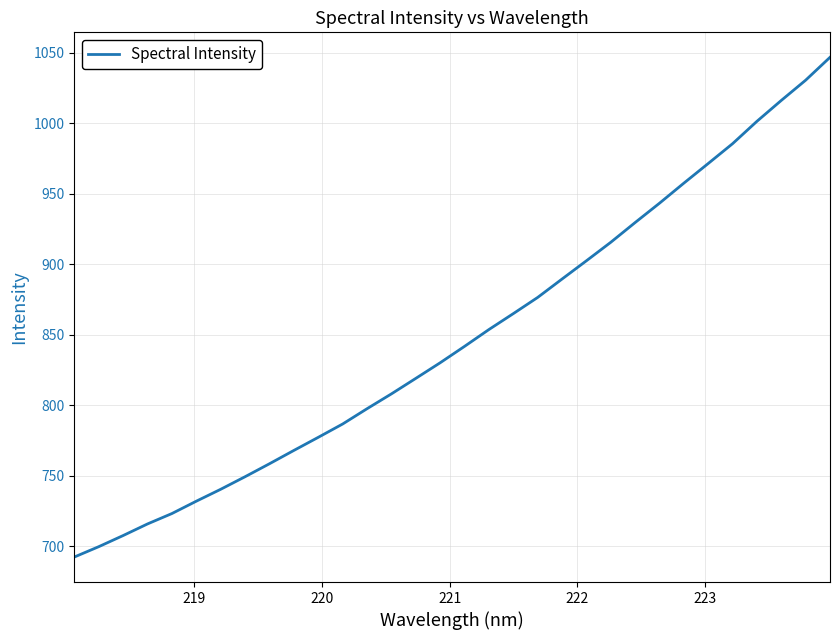

What is the minimum value shown in the chart?

692.2